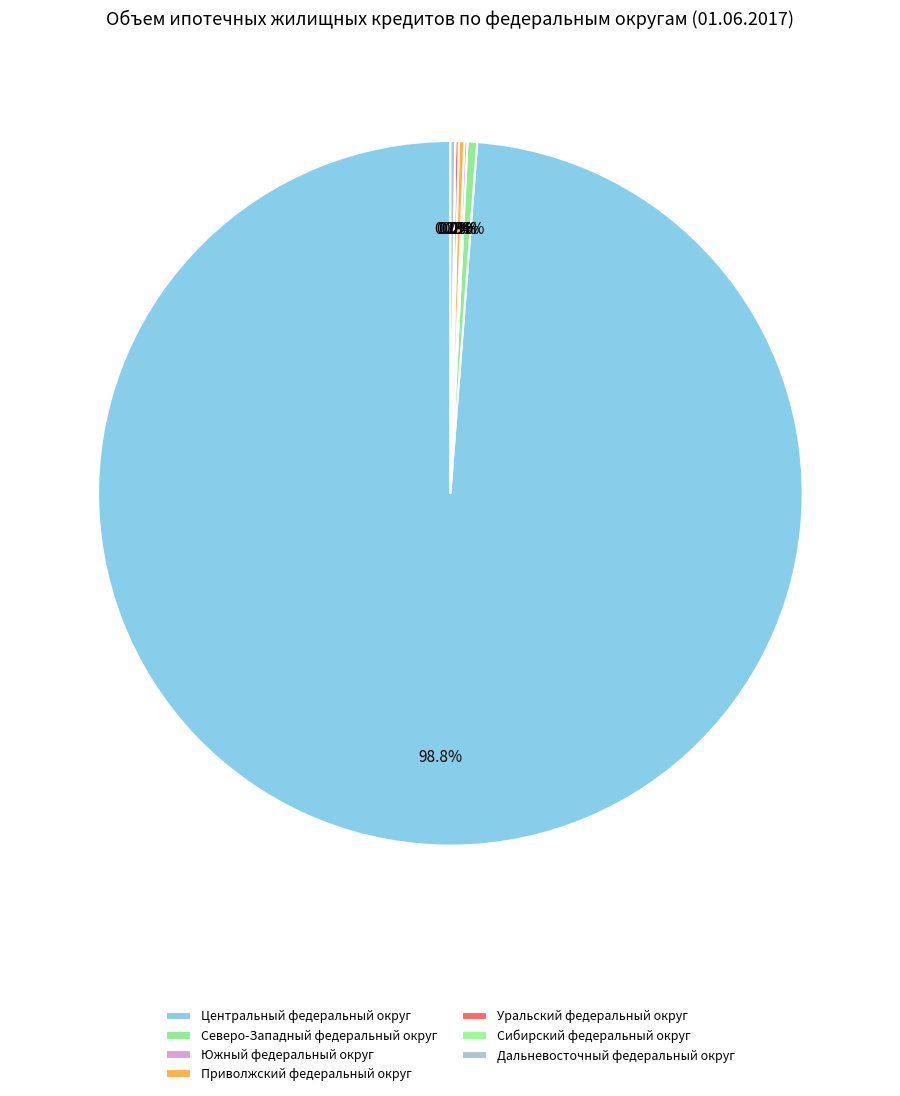

Which has a higher value, Приволжский федеральный округ or Дальневосточный федеральный округ?

Приволжский федеральный округ